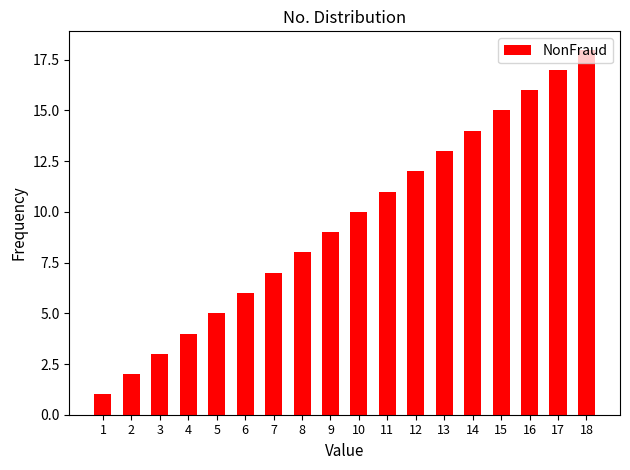

Reading left to right, transcribe all the data shown in this chart.

1	2	3	4	5	6	7	8	9	10	11	12	13	14	15	16	17	18